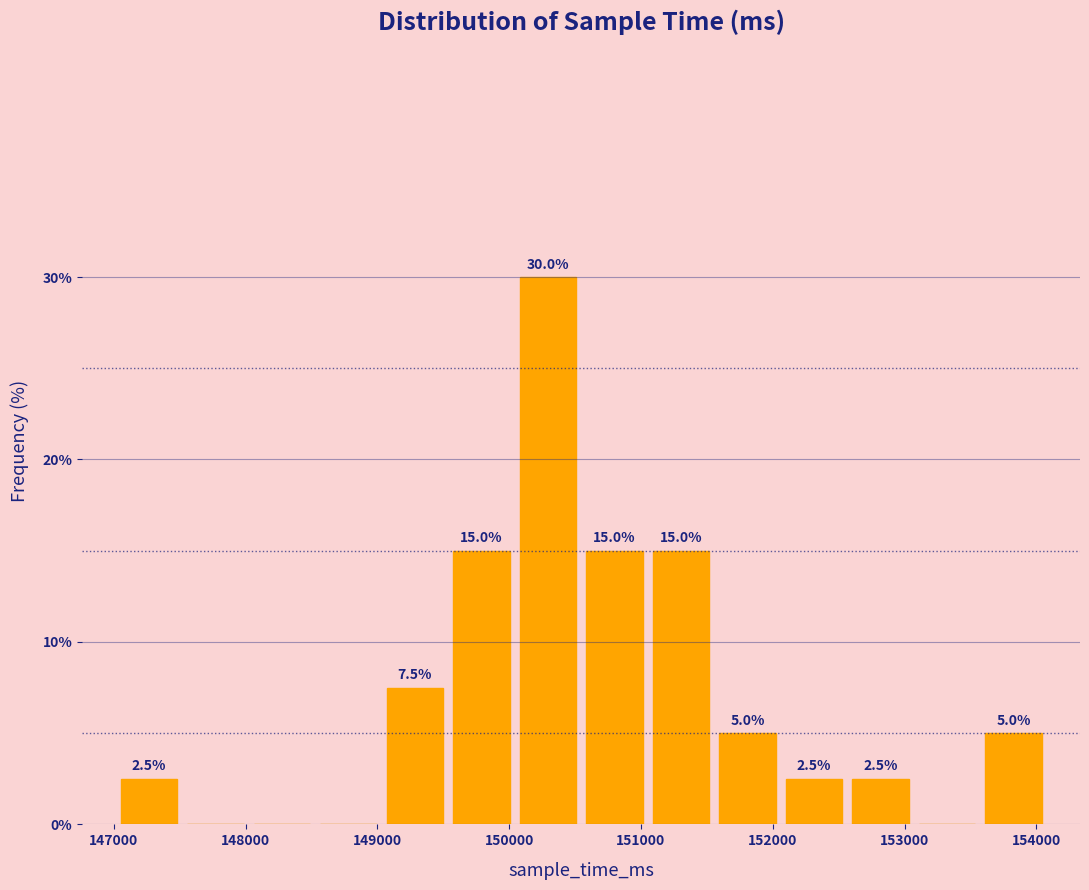

Over which range of the x-axis is the bar tallest?

150000 to 150500